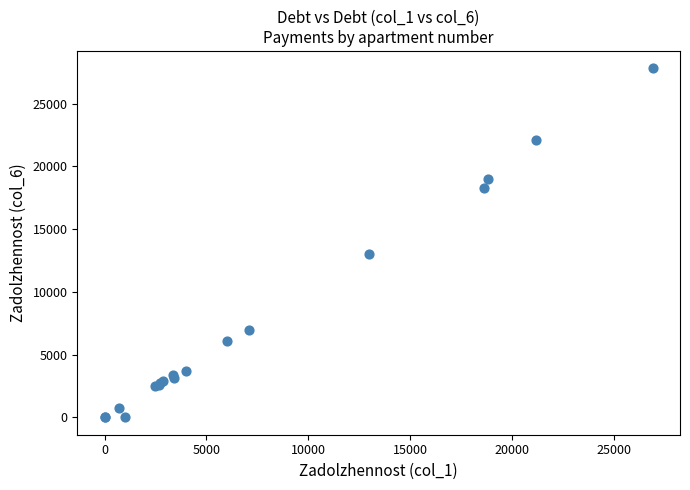

What Y value in the scatter plot is closest to 13899?

12988.5